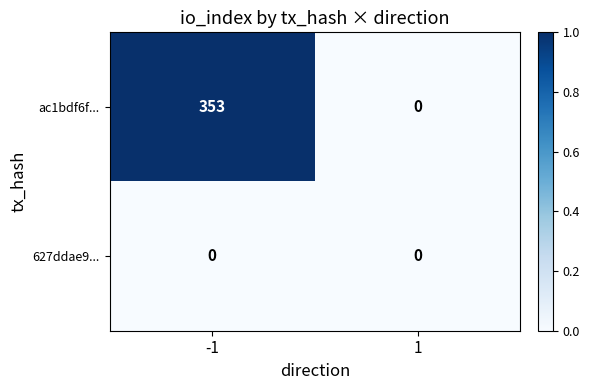

What is the maximum value for ac1bdf6f...?

353